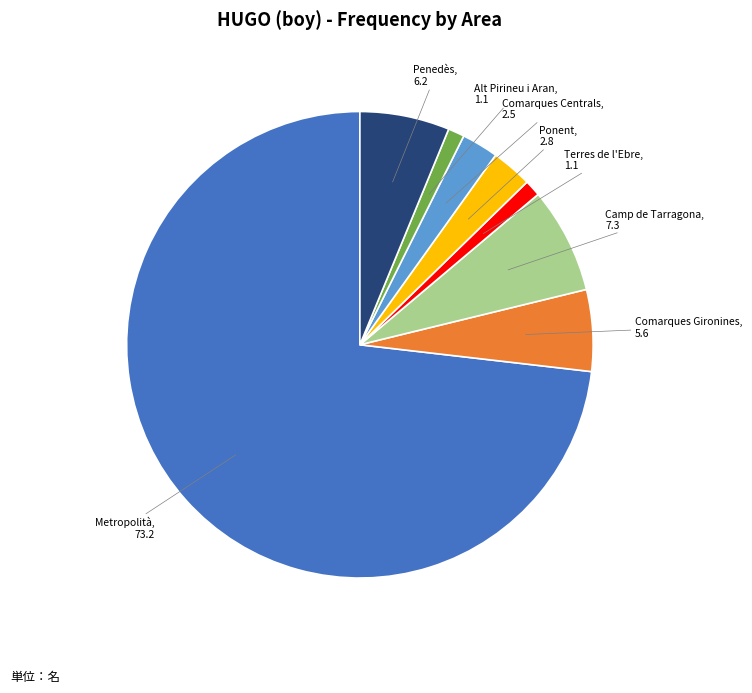

How many segments does this pie chart have?

8